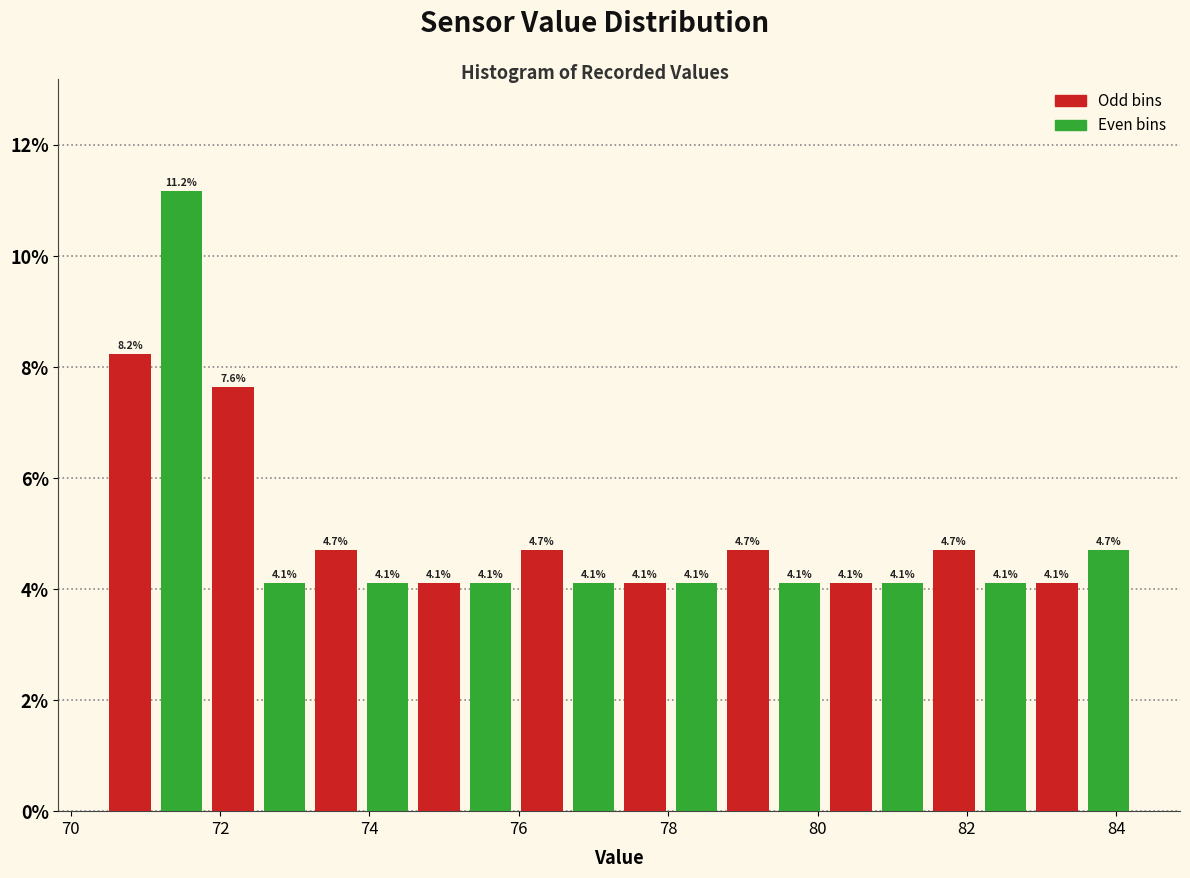

Read against the x-axis, roughly where is the centre of the tallest bar?

71.4